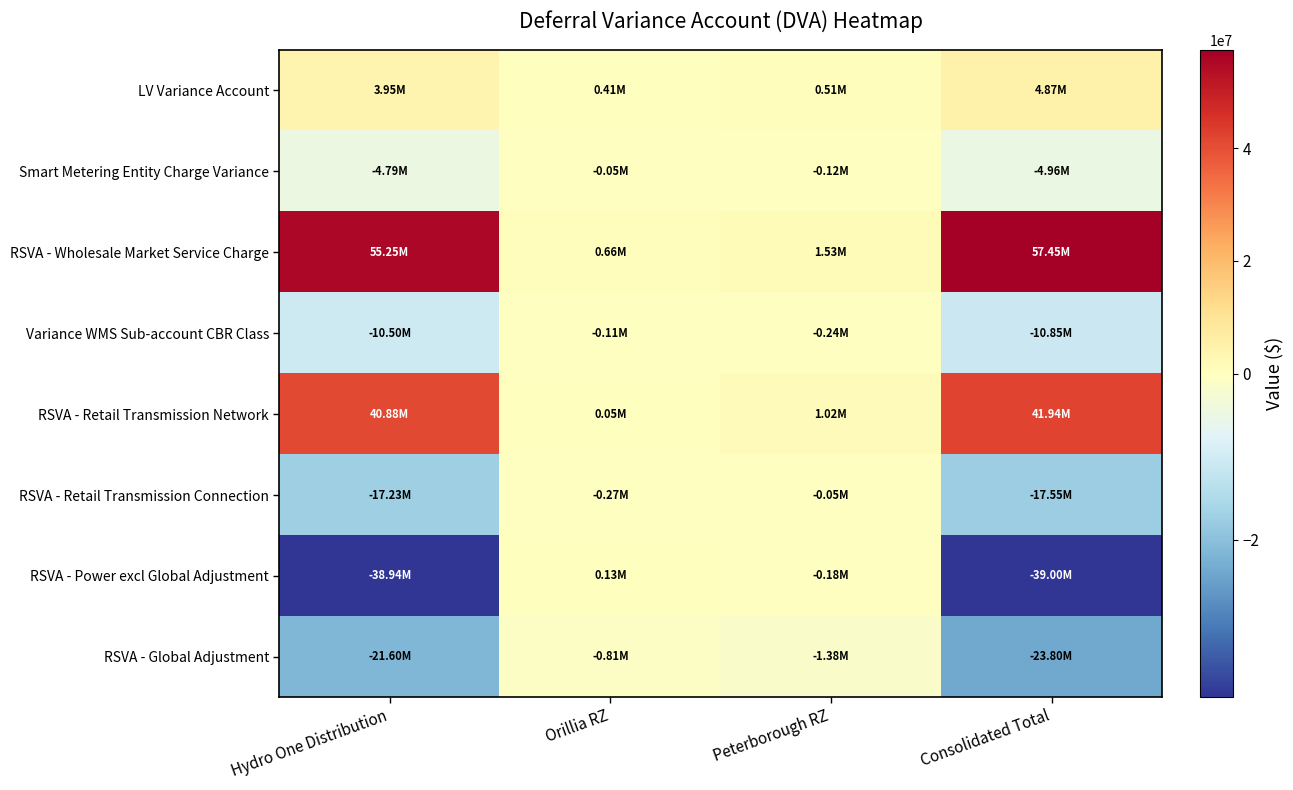

Reading left to right, list all the values displayed in this chart.

LV Variance Account: Hydro One Distribution=3954007.2	Orillia RZ=412094.0	Peterborough RZ=505941.1	Consolidated Total=4872042.2
Smart Metering Entity Charge Variance: Hydro One Distribution=-4790669.8	Orillia RZ=-50346.6	Peterborough RZ=-119633.4	Consolidated Total=-4960649.8
RSVA - Wholesale Market Service Charge: Hydro One Distribution=55254462.0	Orillia RZ=657432.2	Peterborough RZ=1534610.7	Consolidated Total=57446504.9
Variance WMS Sub-account CBR Class: Hydro One Distribution=-10501349.6	Orillia RZ=-108641.0	Peterborough RZ=-239838.9	Consolidated Total=-10849829.4
RSVA - Retail Transmission Network: Hydro One Distribution=40876501.5	Orillia RZ=48938.5	Peterborough RZ=1018698.8	Consolidated Total=41944138.8
RSVA - Retail Transmission Connection: Hydro One Distribution=-17225370.8	Orillia RZ=-273013.4	Peterborough RZ=-49148.2	Consolidated Total=-17547532.4
RSVA - Power excl Global Adjustment: Hydro One Distribution=-38941272.0	Orillia RZ=125078.5	Peterborough RZ=-181240.3	Consolidated Total=-38997433.8
RSVA - Global Adjustment: Hydro One Distribution=-21600916.5	Orillia RZ=-814981.4	Peterborough RZ=-1384398.0	Consolidated Total=-23800295.9